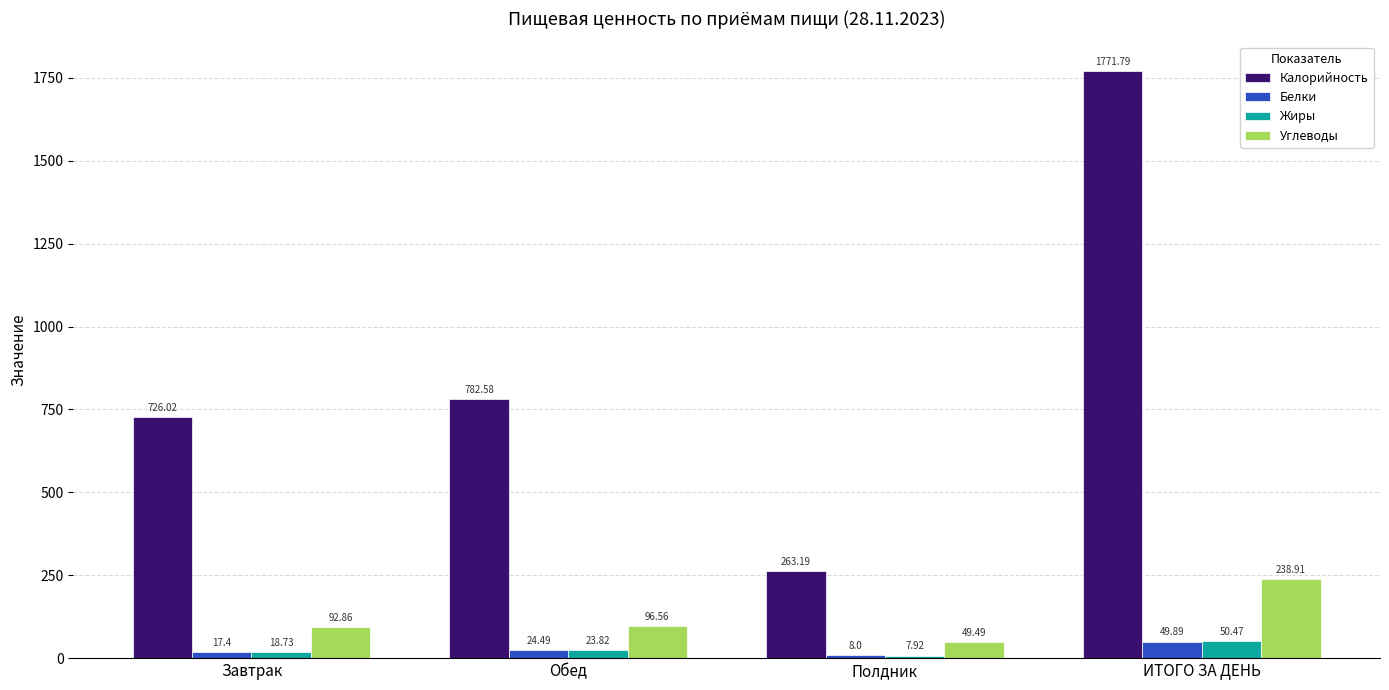

Is it true that Углеводы equals 92.9 at Завтрак?

True